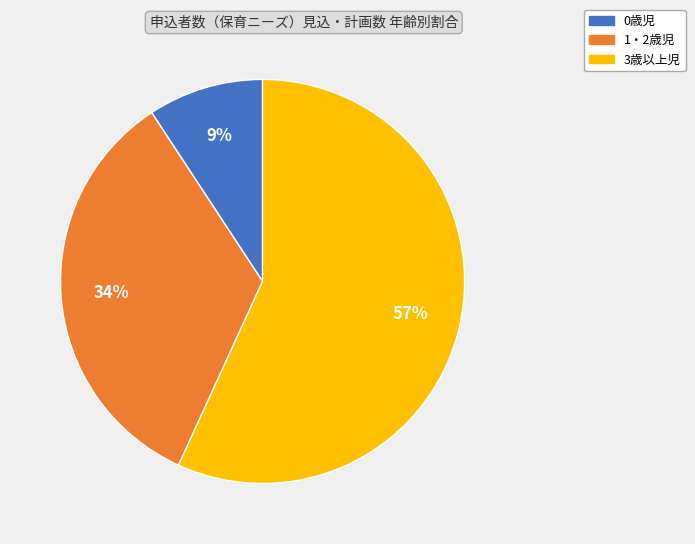

The 3歳以上児 slice represents 47% of the pie. True or false?

False